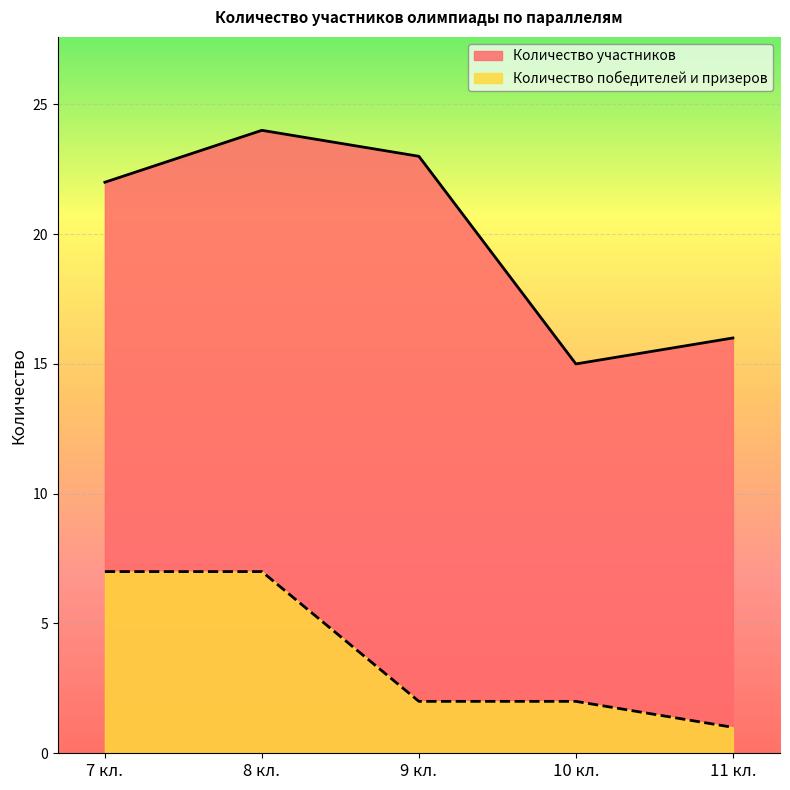

How many values in the Количество победителей и призеров series are below 2?

1